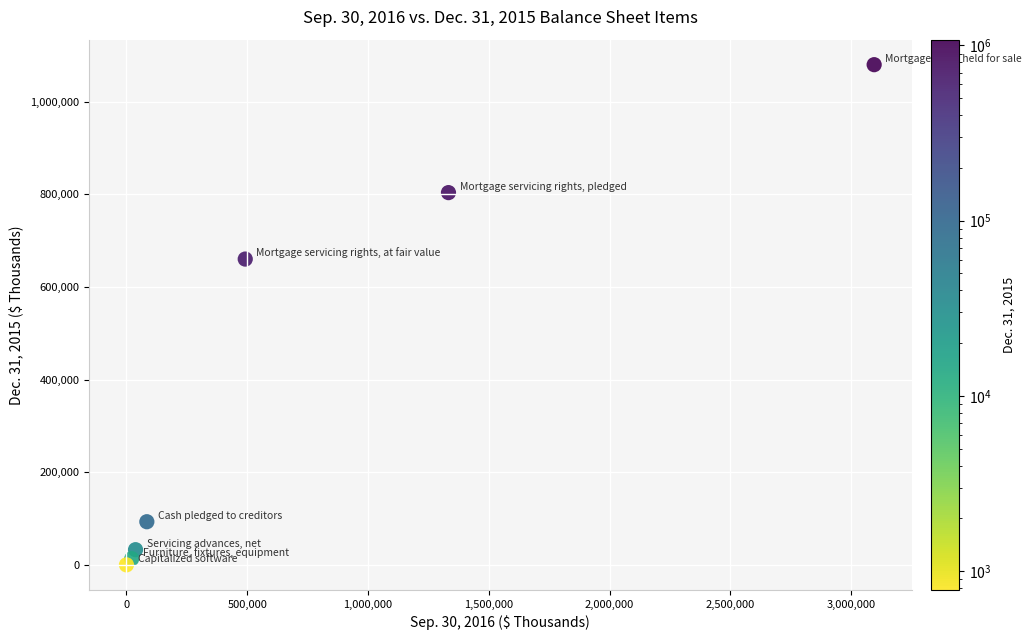

What Y value in the scatter plot is closest to 540136?

660247